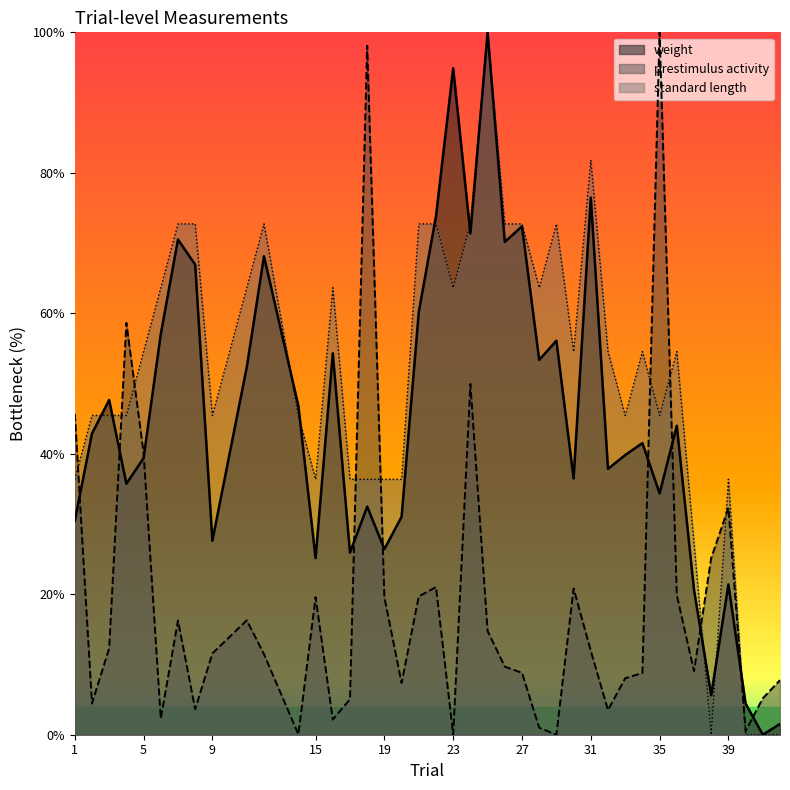

Reading left to right, transcribe all the data shown in this chart.

weight: 1=30.4	2=42.9	3=47.7	4=35.7	5=39.4	6=57.0	7=70.5	8=66.9	9=27.6	11=52.3	12=68.1	14=46.8	15=25.1	16=54.3	17=25.9	18=32.5	19=26.4	20=31.0	21=60.2	22=73.8	23=94.9	24=71.4	25=100.0	26=70.2	27=72.4	28=53.4	29=56.1	30=36.5	31=76.5	32=37.9	33=39.8	34=41.5	35=34.4	36=44.0	37=20.6	38=5.6	39=21.4	40=4.4	41=0.0	42=1.5
prestimulus activity: 1=45.7	2=4.5	3=12.3	4=58.6	5=40.1	6=2.3	7=16.3	8=3.6	9=11.6	11=16.3	12=11.5	14=0.0	15=19.6	16=2.2	17=5.1	18=98.1	19=19.6	20=7.4	21=19.7	22=21.0	23=0.0	24=49.9	25=14.8	26=9.7	27=8.8	28=1.0	29=0.0	30=20.8	31=11.9	32=3.5	33=8.0	34=8.8	35=100.0	36=19.9	37=9.1	38=25.2	39=32.3	40=0.5	41=5.2	42=7.8
standard length: 1=36.4	2=45.5	3=45.5	4=45.5	5=54.5	6=63.6	7=72.7	8=72.7	9=45.5	11=63.6	12=72.7	14=45.5	15=36.4	16=63.6	17=36.4	18=36.4	19=36.4	20=36.4	21=72.7	22=72.7	23=63.6	24=72.7	25=100.0	26=72.7	27=72.7	28=63.6	29=72.7	30=54.5	31=81.8	32=54.5	33=45.5	34=54.5	35=45.5	36=54.5	37=27.3	38=0.0	39=36.4	40=0.0	41=0.0	42=0.0